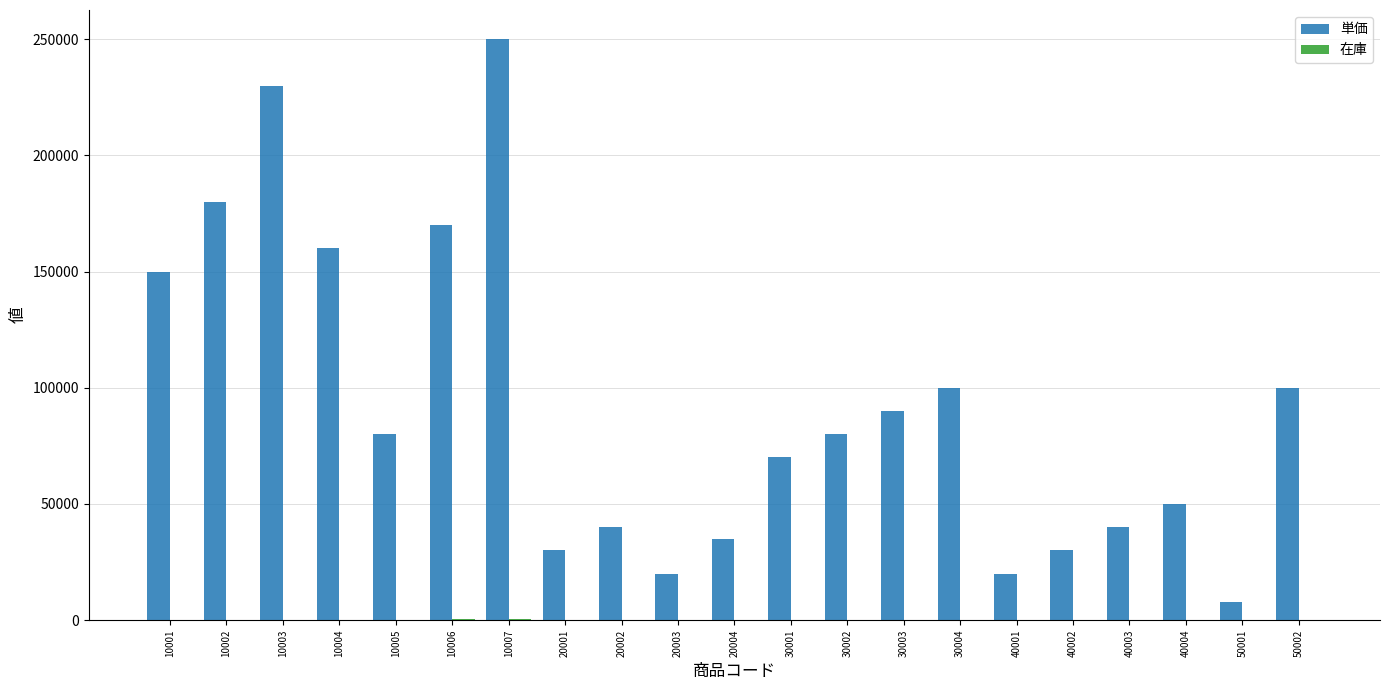

Which category has the highest value across all series?

10007